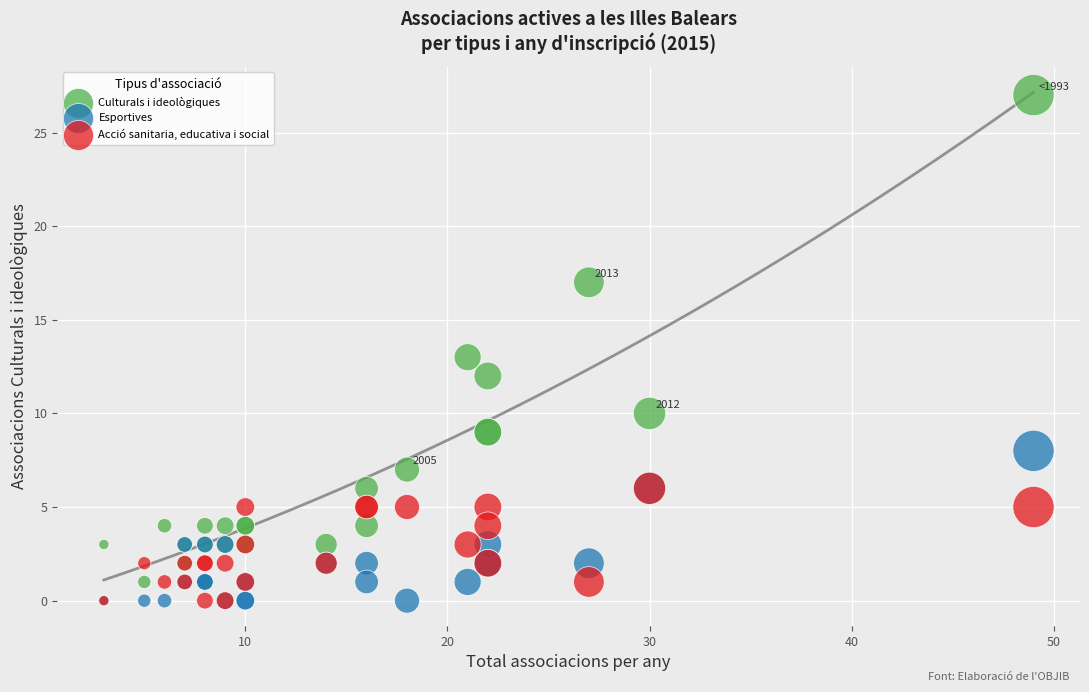

Which series reaches the maximum Y coordinate?

Culturals i ideològiques